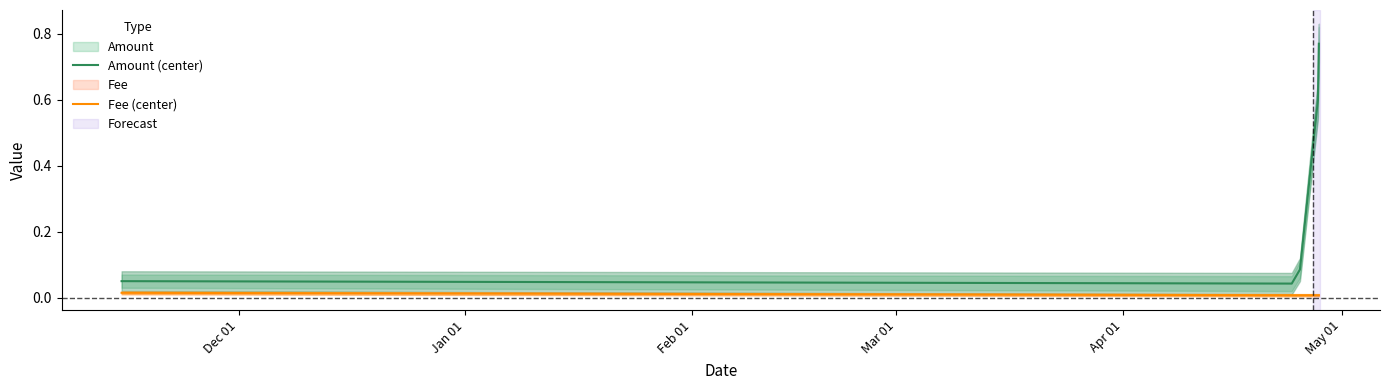

Reading left to right, transcribe all the data shown in this chart.

Amount (center): 0.1	0.0	0.1	0.6	0.8
Fee (center): 0.0	0.0	0.0	0.0	0.0